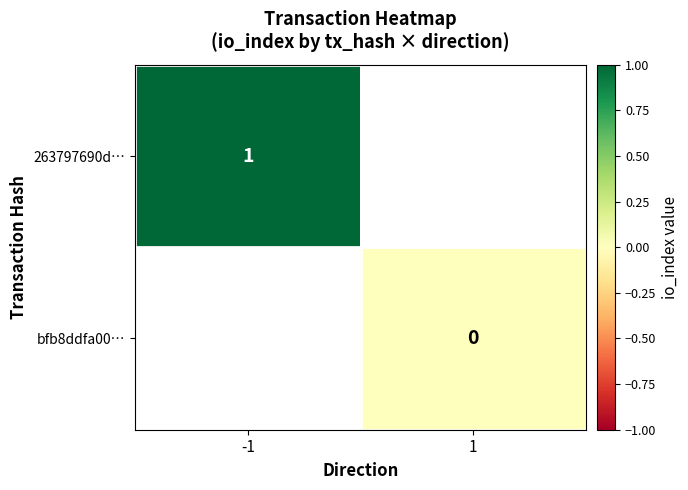

At how many categories does at least one series exceed 0?

1